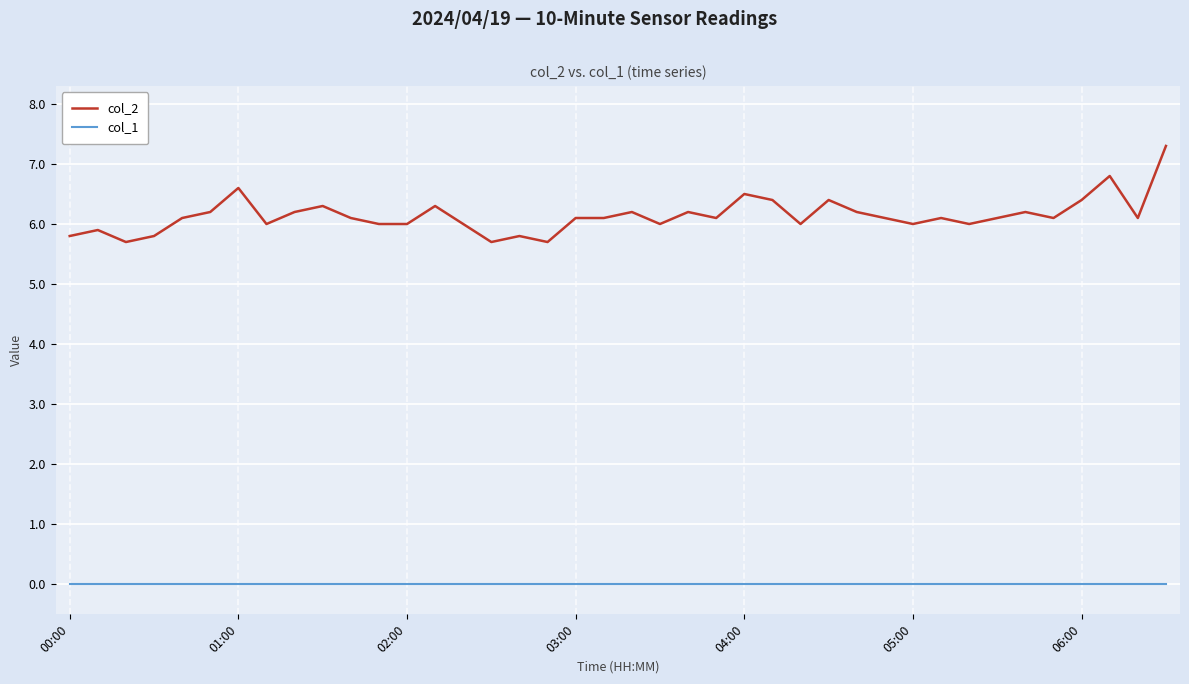

What is the difference between the maximum and minimum values in the col_2 series?

1.6